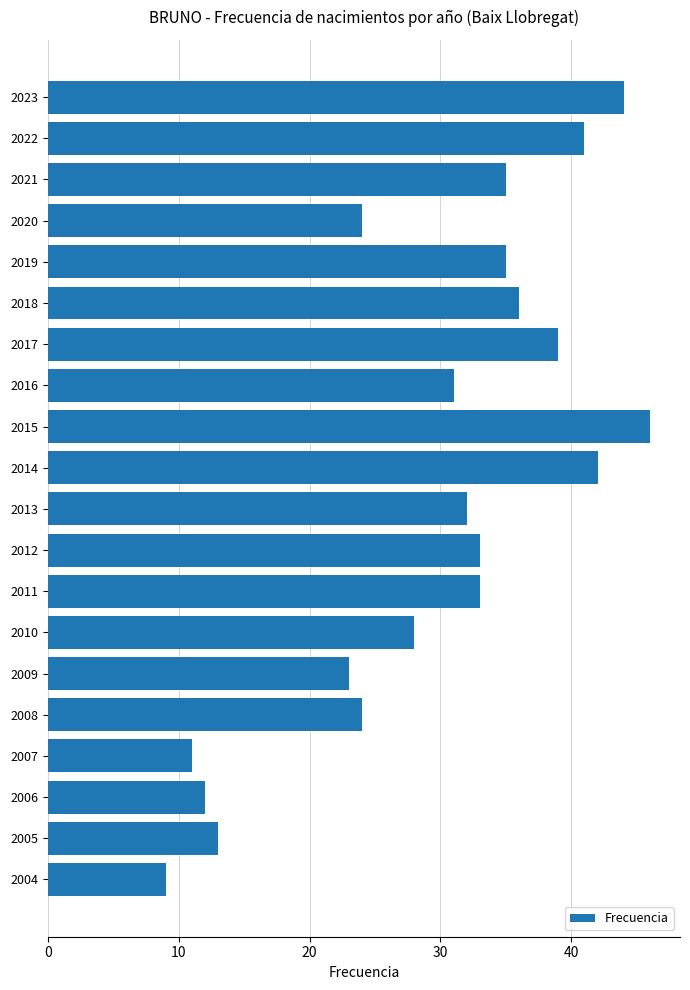

What is the maximum value shown in the chart?

46